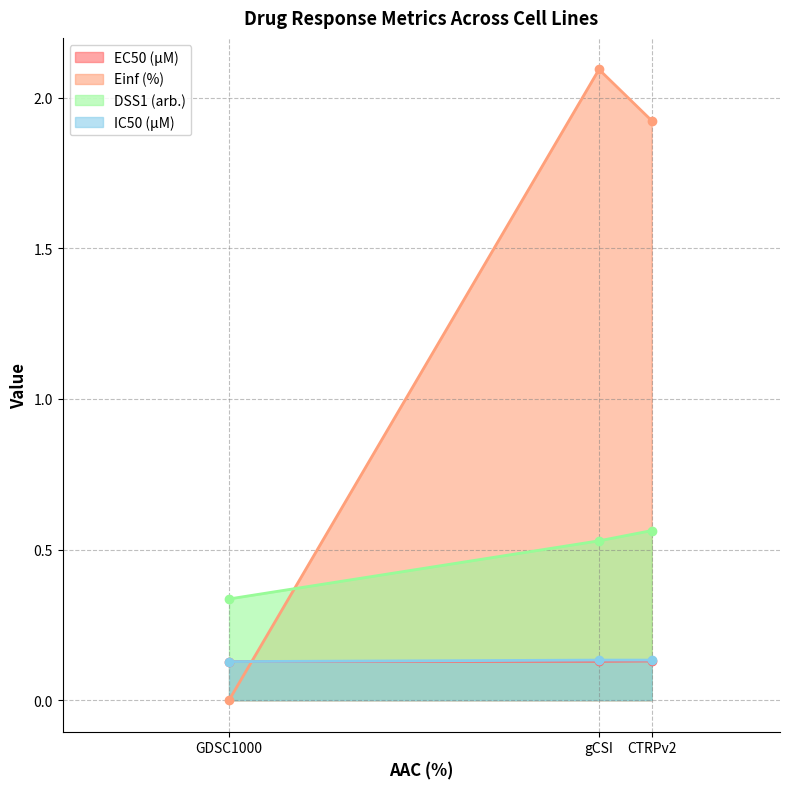

At how many categories does at least one series exceed 0?

3